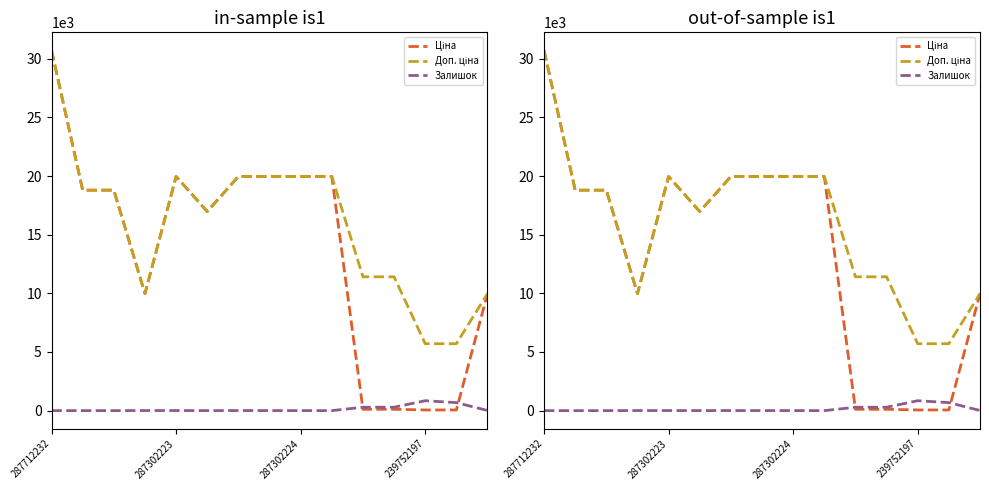

How many categories are shown in the chart?

15